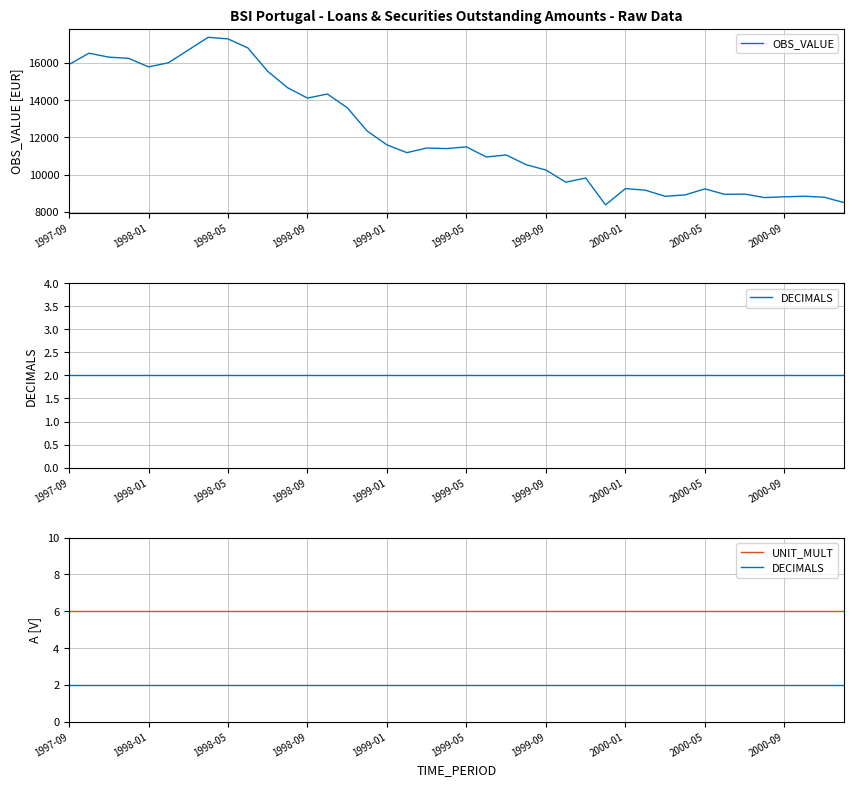

What is the lowest value of the OBS_VALUE series?

8373